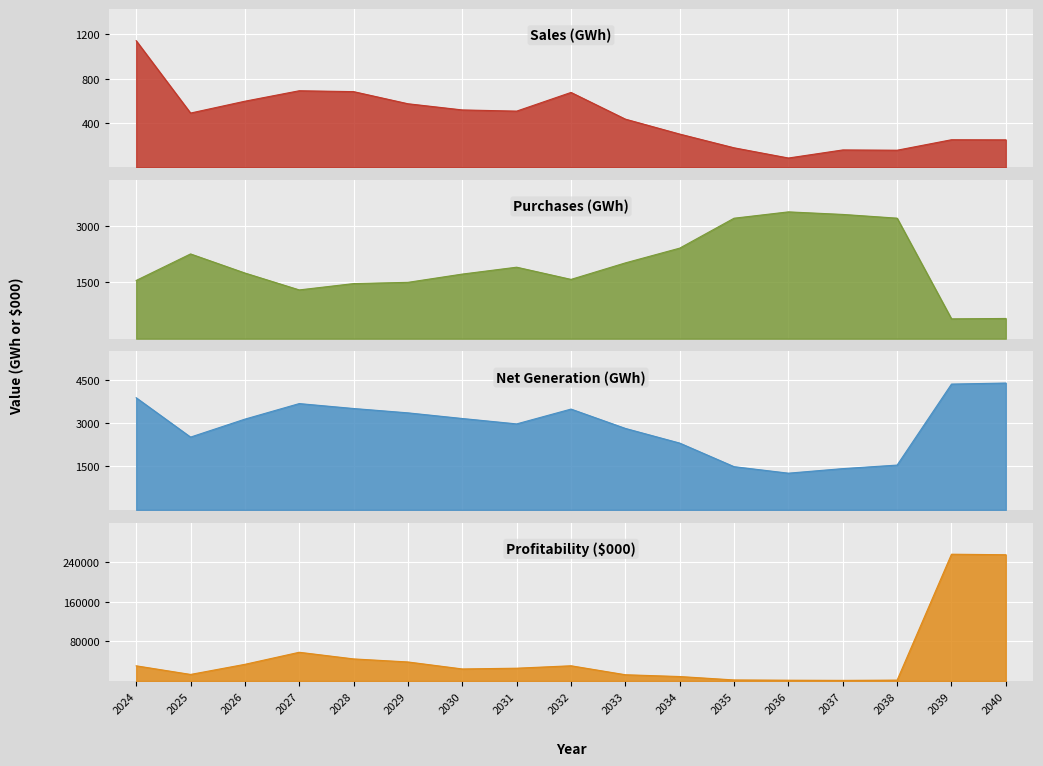

What is the maximum value shown in the chart?

255995.6